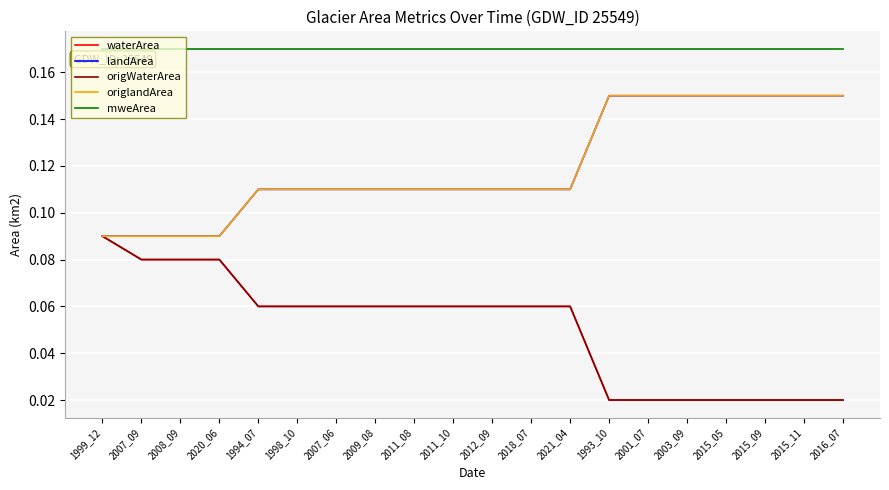

True or false: waterArea has more than 2 points higher than both neighbors.

False